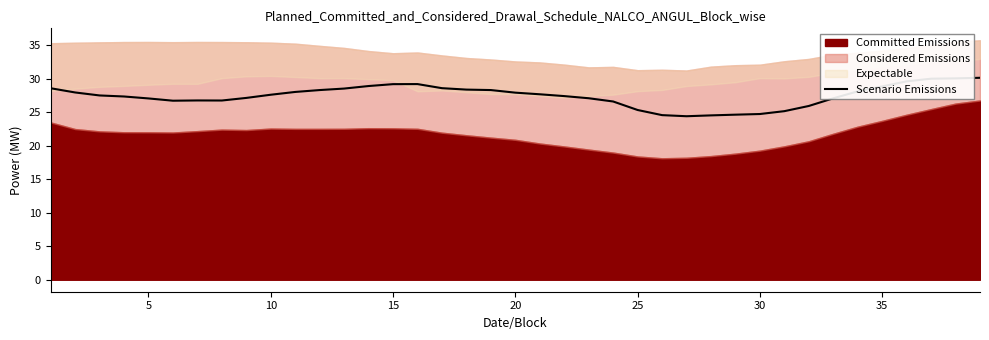

True or false: Scenario Emissions has a value of 24.8 at 30.

True